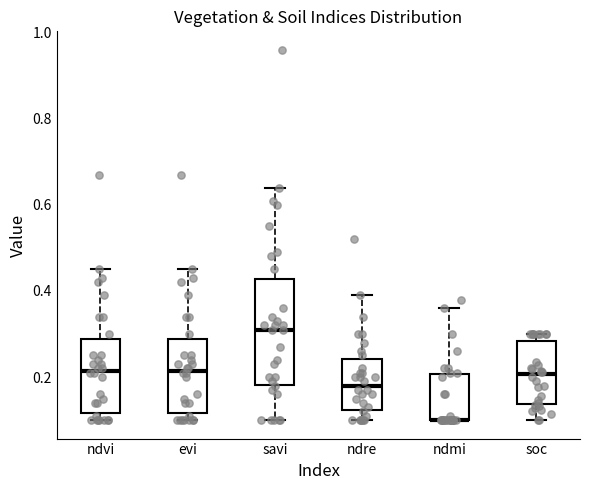

Where is the upper edge of the box for evi on the y-axis? The values are not printed on the chart, so give them approximately, as read against the axis.

0.28